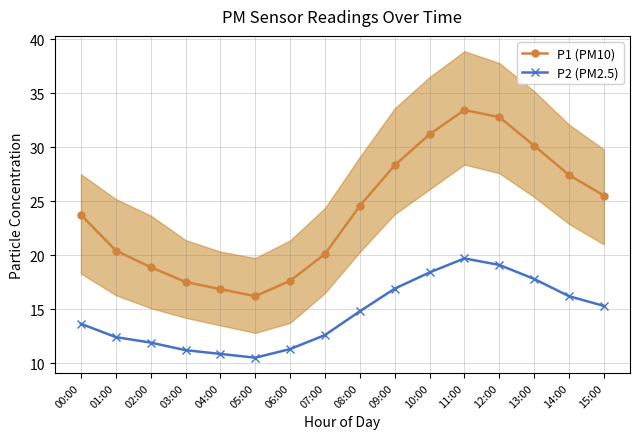

Rank the series by their maximum value, from lowest to highest.

P2 (PM2.5), P1 (PM10)